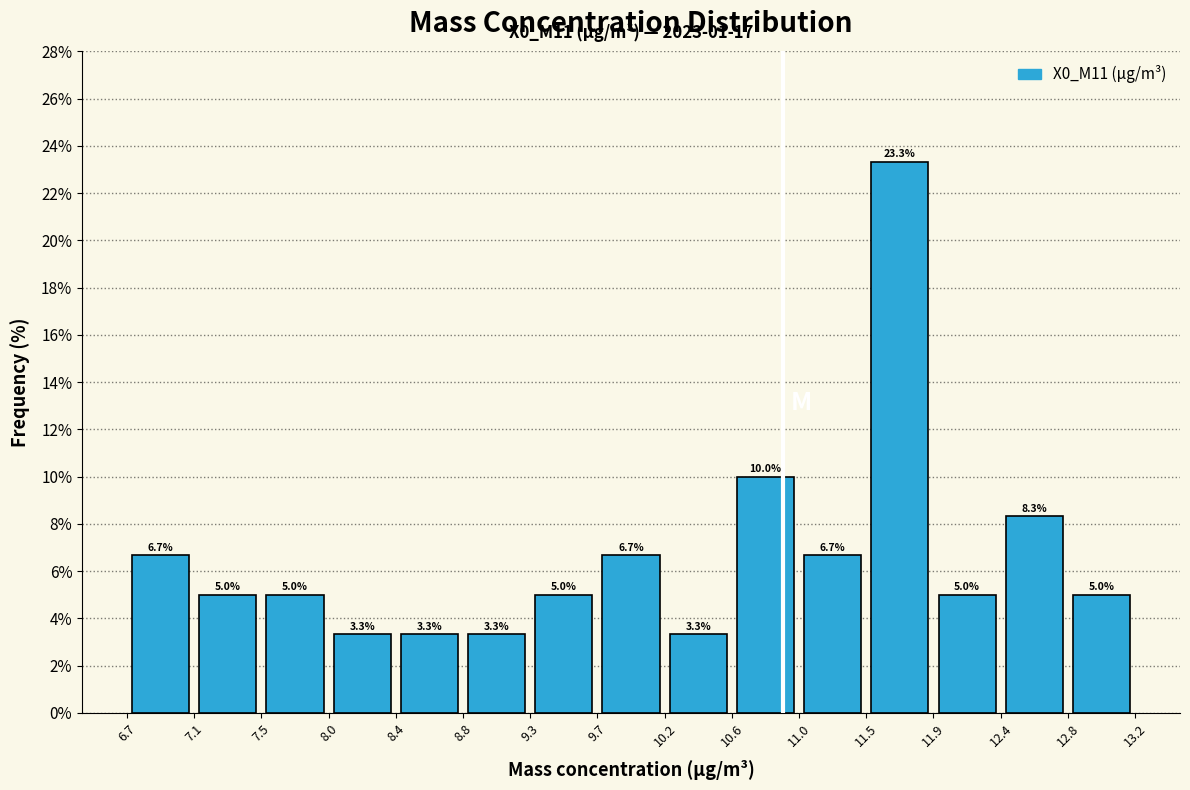

Reading left to right, list every bar in this chart as the range it spans on the x-axis followed by its height.

6.7 to 7.1: 6.7
7.1 to 7.5: 5.0
7.5 to 8.0: 5.0
8.0 to 8.4: 3.3
8.4 to 8.8: 3.3
8.8 to 9.3: 3.3
9.3 to 9.7: 5.0
9.7 to 10.2: 6.7
10.2 to 10.6: 3.3
10.6 to 11.0: 10.0
11.0 to 11.5: 6.7
11.5 to 11.9: 23.3
11.9 to 12.4: 5.0
12.4 to 12.8: 8.3
12.8 to 13.2: 5.0